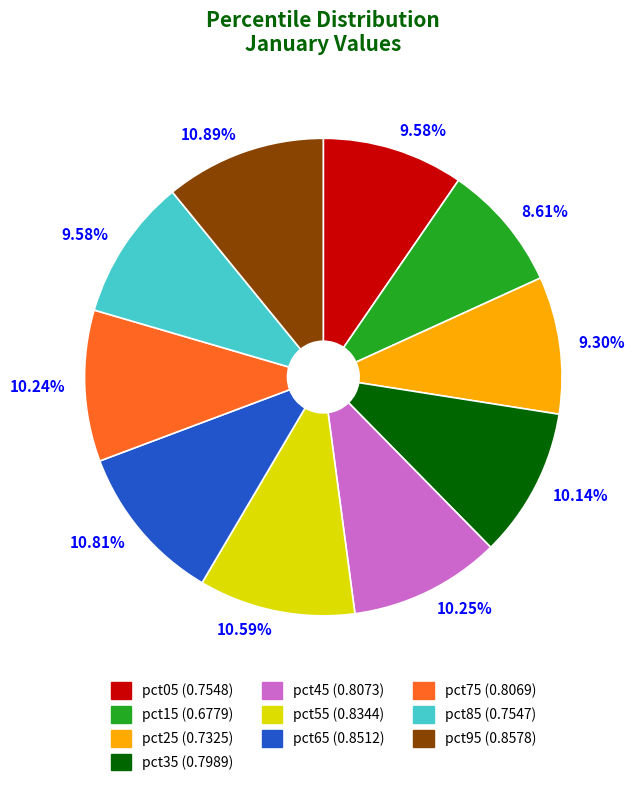

To the nearest percent, what is the average slice percentage?

10%